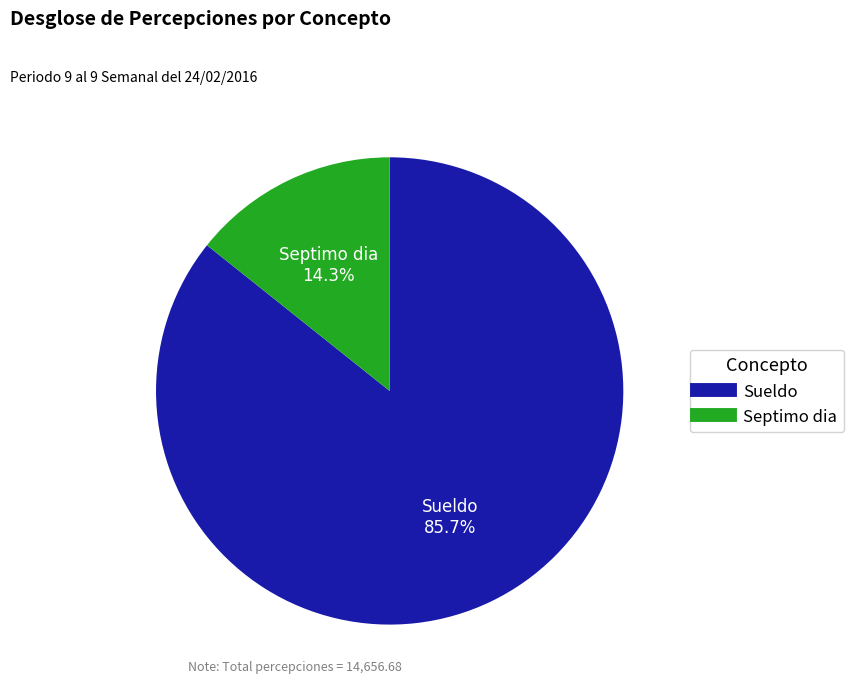

Is there any slice that represents more than half of the pie?

Yes